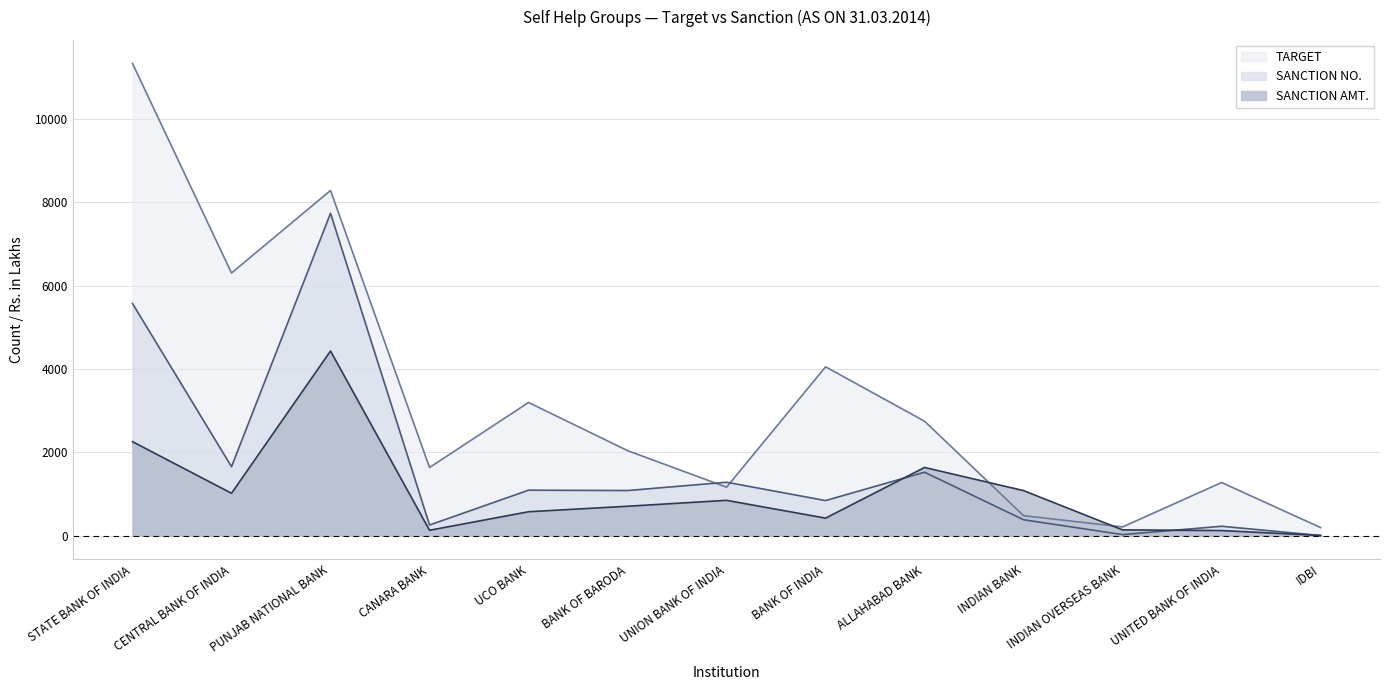

Reading left to right, transcribe all the data shown in this chart.

TARGET: STATE BANK OF INDIA=11325	CENTRAL BANK OF INDIA=6300	PUNJAB NATIONAL BANK=8280	CANARA BANK=1635	UCO BANK=3195	BANK OF BARODA=2040	UNION BANK OF INDIA=1163	BANK OF INDIA=4050	ALLAHABAD BANK=2745	INDIAN BANK=480	INDIAN OVERSEAS BANK=210	UNITED BANK OF INDIA=1275	IDBI=195
SANCTION NO.: STATE BANK OF INDIA=5568	CENTRAL BANK OF INDIA=1654	PUNJAB NATIONAL BANK=7732	CANARA BANK=256	UCO BANK=1091	BANK OF BARODA=1083	UNION BANK OF INDIA=1282	BANK OF INDIA=842	ALLAHABAD BANK=1522	INDIAN BANK=382	INDIAN OVERSEAS BANK=26	UNITED BANK OF INDIA=226	IDBI=4
SANCTION AMT.: STATE BANK OF INDIA=2255	CENTRAL BANK OF INDIA=1017	PUNJAB NATIONAL BANK=4429	CANARA BANK=130	UCO BANK=574	BANK OF BARODA=706	UNION BANK OF INDIA=848	BANK OF INDIA=421	ALLAHABAD BANK=1636	INDIAN BANK=1081	INDIAN OVERSEAS BANK=139	UNITED BANK OF INDIA=123	IDBI=5